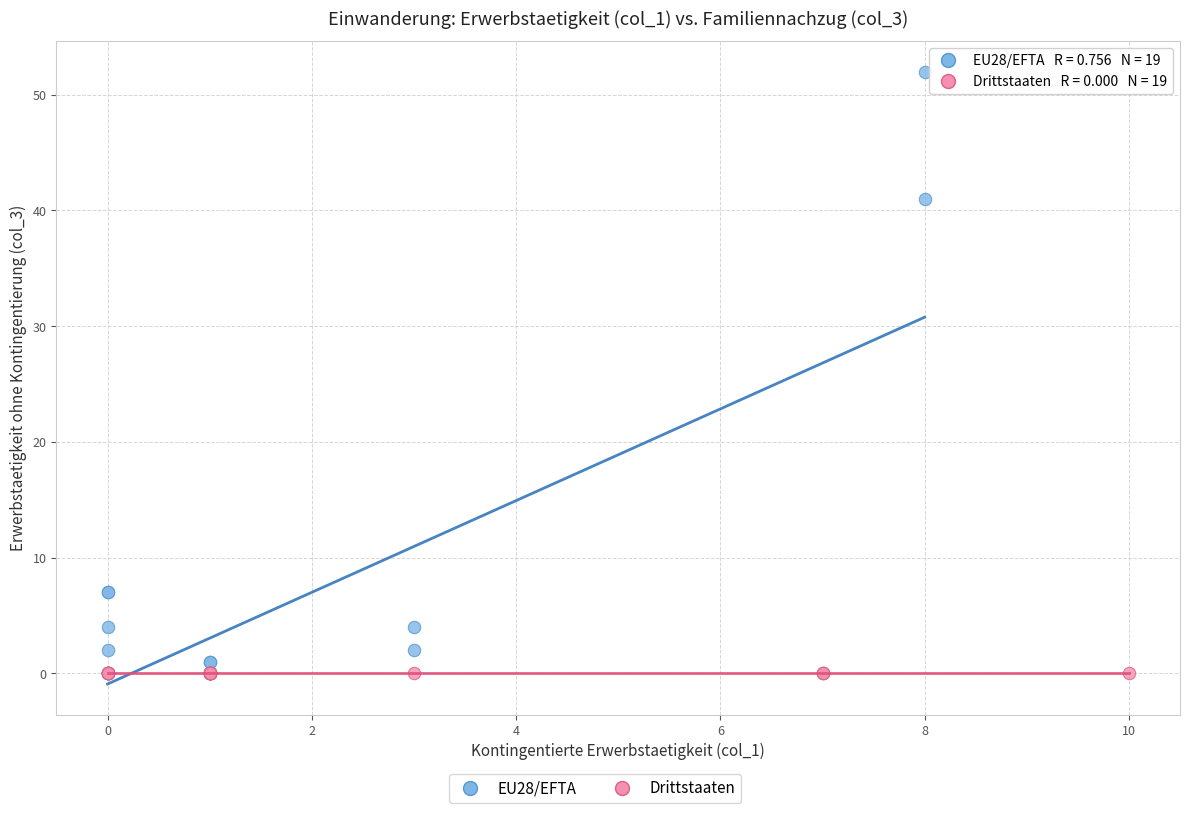

Which series reaches the maximum Y coordinate?

EU28/EFTA